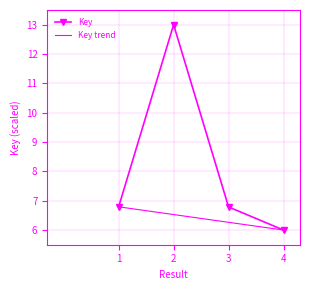

The chart shows a value of 6.8 at 3. True or false?

True